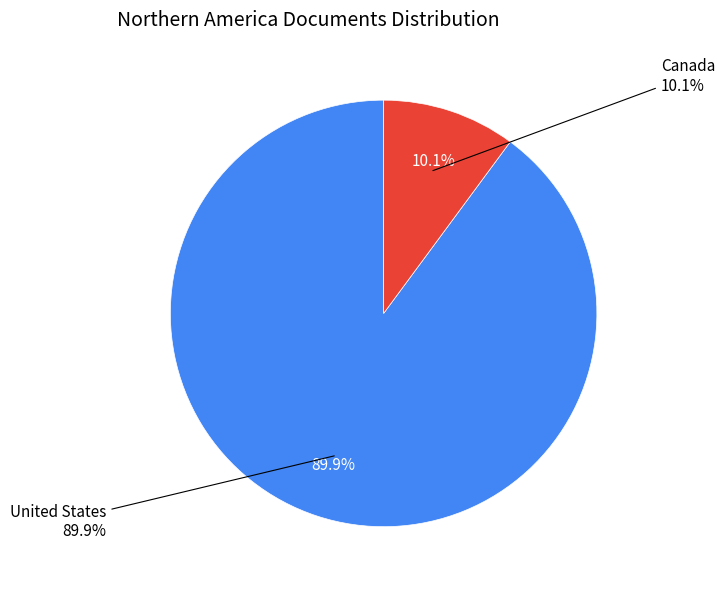

To the nearest percent, what is the average slice percentage?

50%